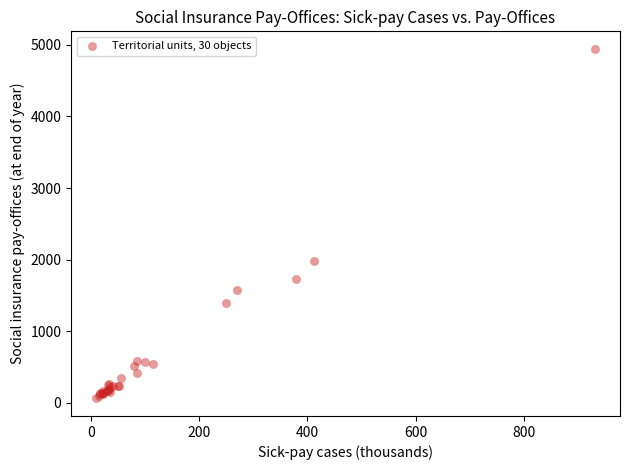

What Y value in the scatter plot is closest to 2502?

1976